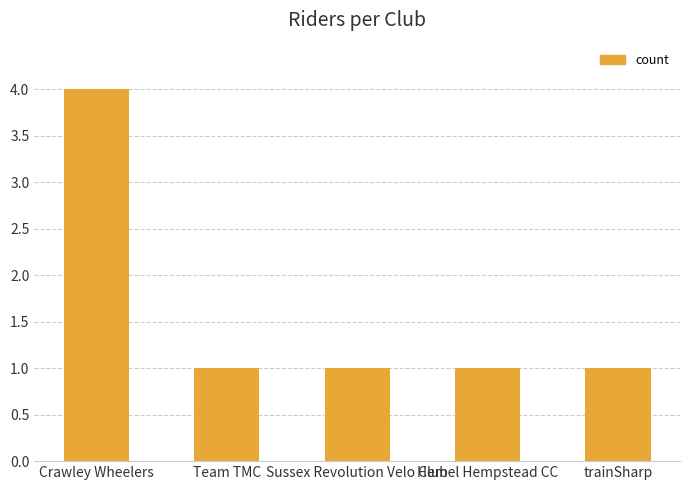

Read the value at Crawley Wheelers.

4